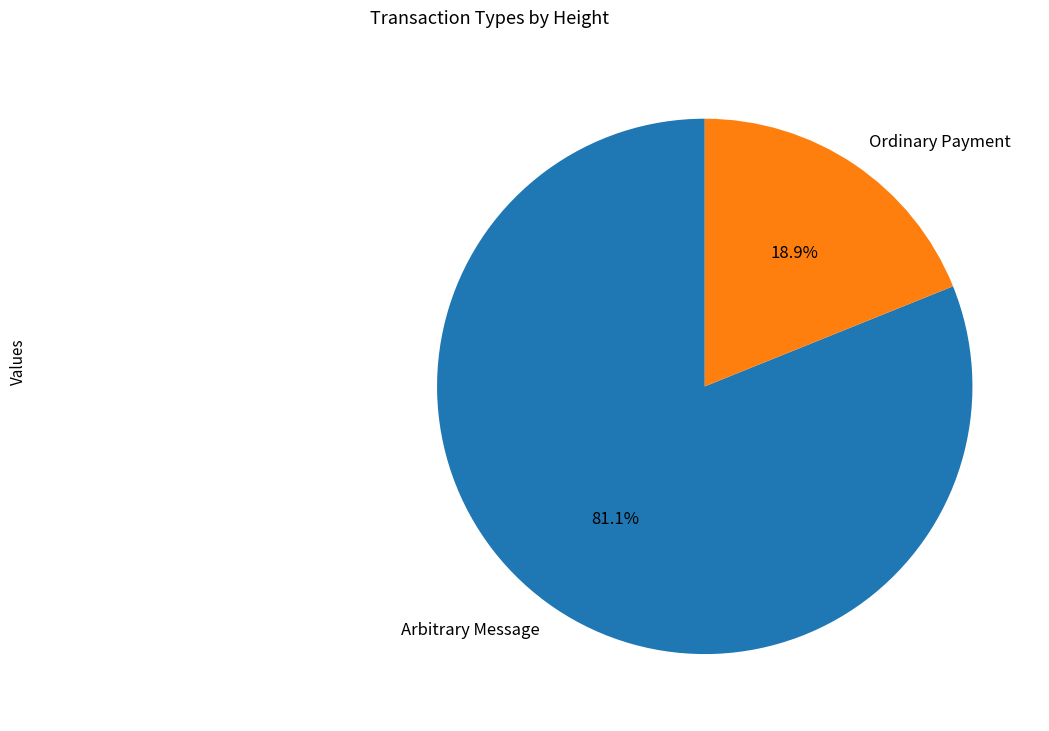

To the nearest percent, what is the average slice percentage?

50%